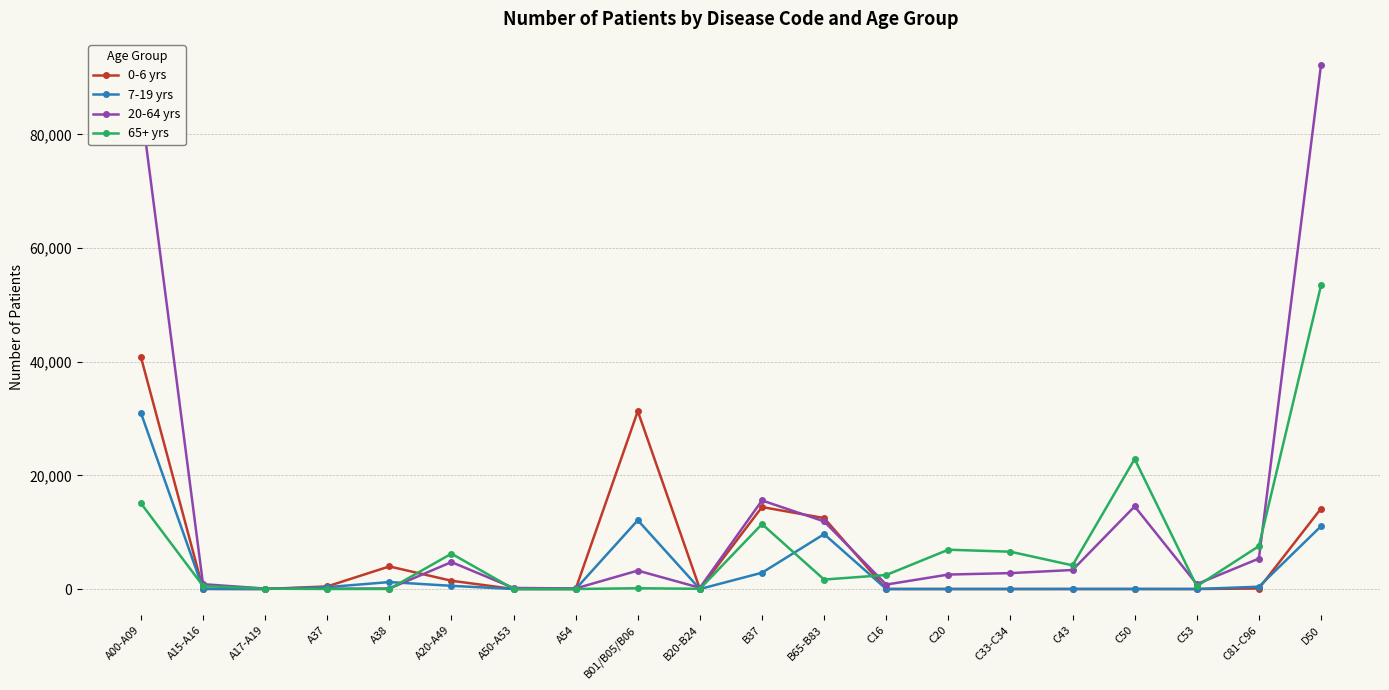

What is the sum of the 7-19 yrs values at B01/B05/B06 and C81-C96?

12511